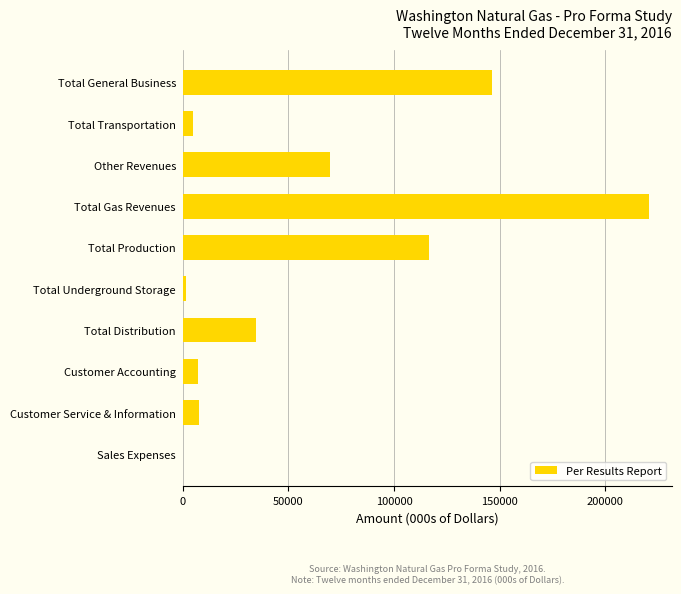

Where is the data nearest to the value 110208?

Total Production